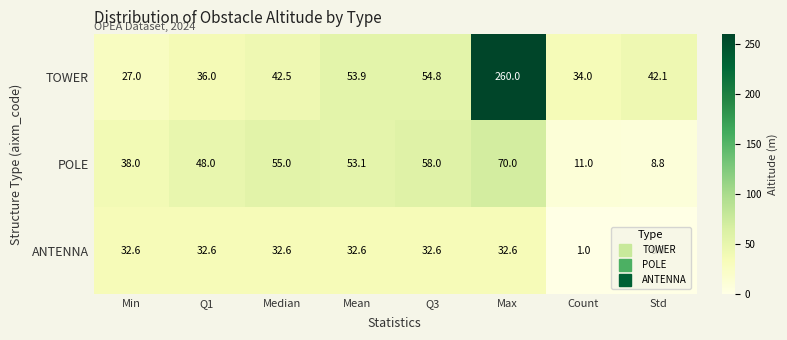

What is the difference between the maximum and second lowest values in the TOWER series?

226.0